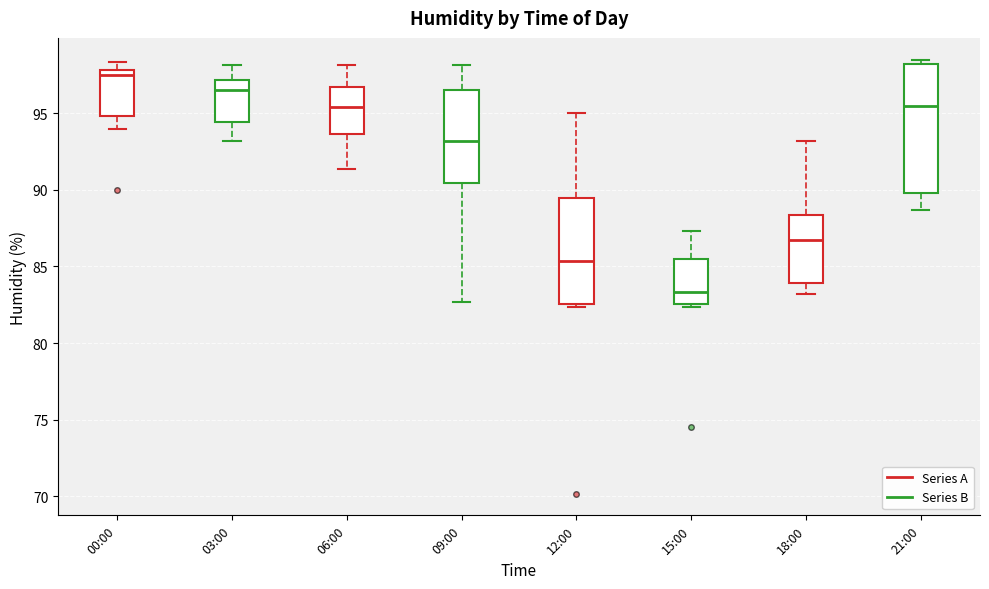

Reading left to right, read every box against the y-axis: the position of its median line, the range the box covers, and the ends of its whiskers. The values are not printed on the chart, so give them approximately, as read against the axis.

00:00: median 97.5, box 95.0 to 98.0, whiskers 94.0 to 98.5
03:00: median 96.5, box 94.5 to 97.0, whiskers 93.0 to 98.0
06:00: median 95.5, box 93.5 to 96.5, whiskers 91.5 to 98.0
09:00: median 93.0, box 90.5 to 96.5, whiskers 82.5 to 98.0
12:00: median 85.5, box 82.5 to 89.5, whiskers 82.5 (just below the box's lower edge) to 95.0
15:00: median 83.5, box 82.5 to 85.5, whiskers 82.5 (just below the box's lower edge) to 87.5
18:00: median 87.0, box 84.0 to 88.5, whiskers 83.0 to 93.0
21:00: median 95.5, box 90.0 to 98.0, whiskers 88.5 to 98.5